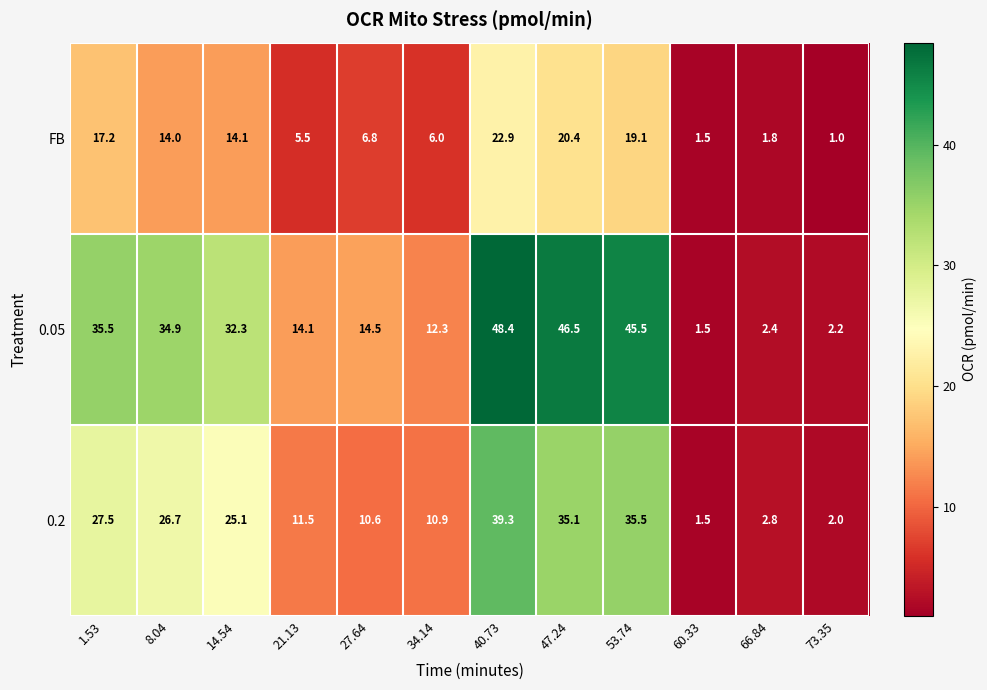

The FB series shows 1.6 at 73.35. True or false?

False